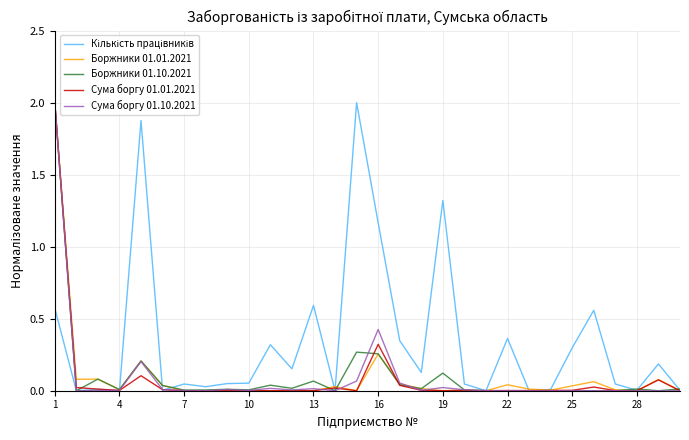

What is the maximum value for Боржники 01.01.2021?

2.0